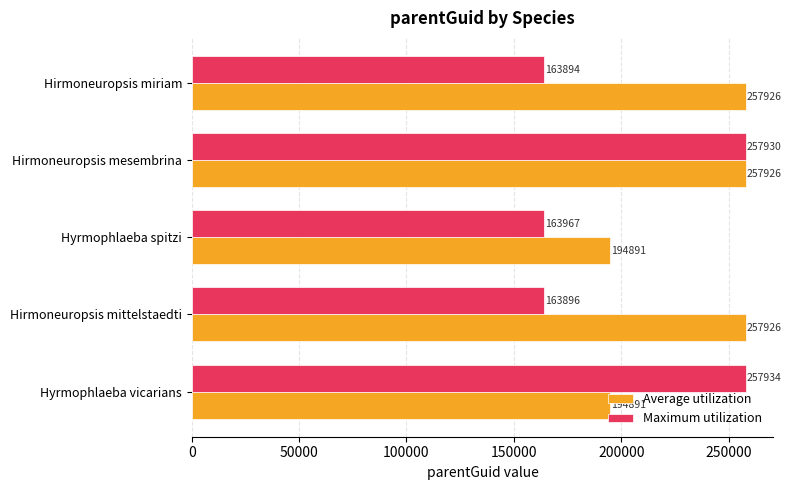

Rank the series by their average value, from lowest to highest.

Maximum utilization, Average utilization